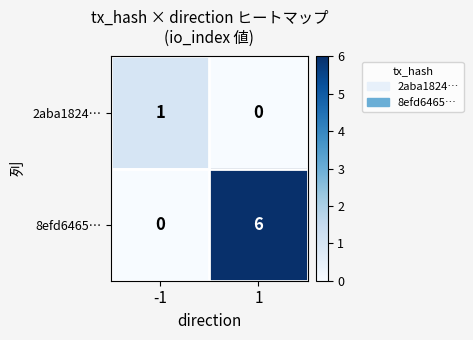

Reading left to right, transcribe all the data shown in this chart.

2aba1824⋯: 1	0
8efd6465⋯: 0	6